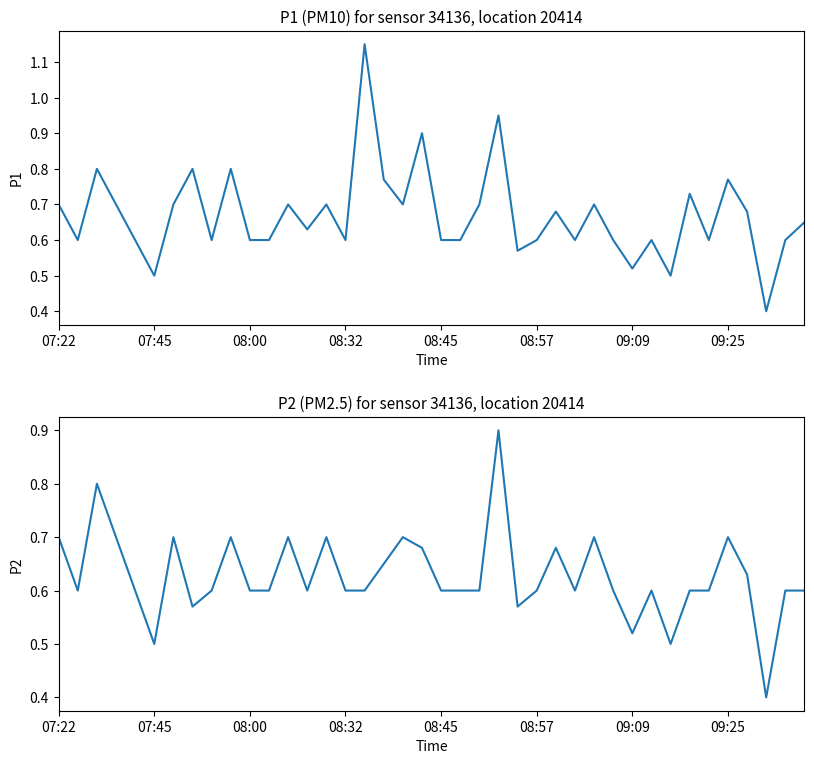

Is the value of P2 at 14 greater than the value of P1 at 08:00?

No